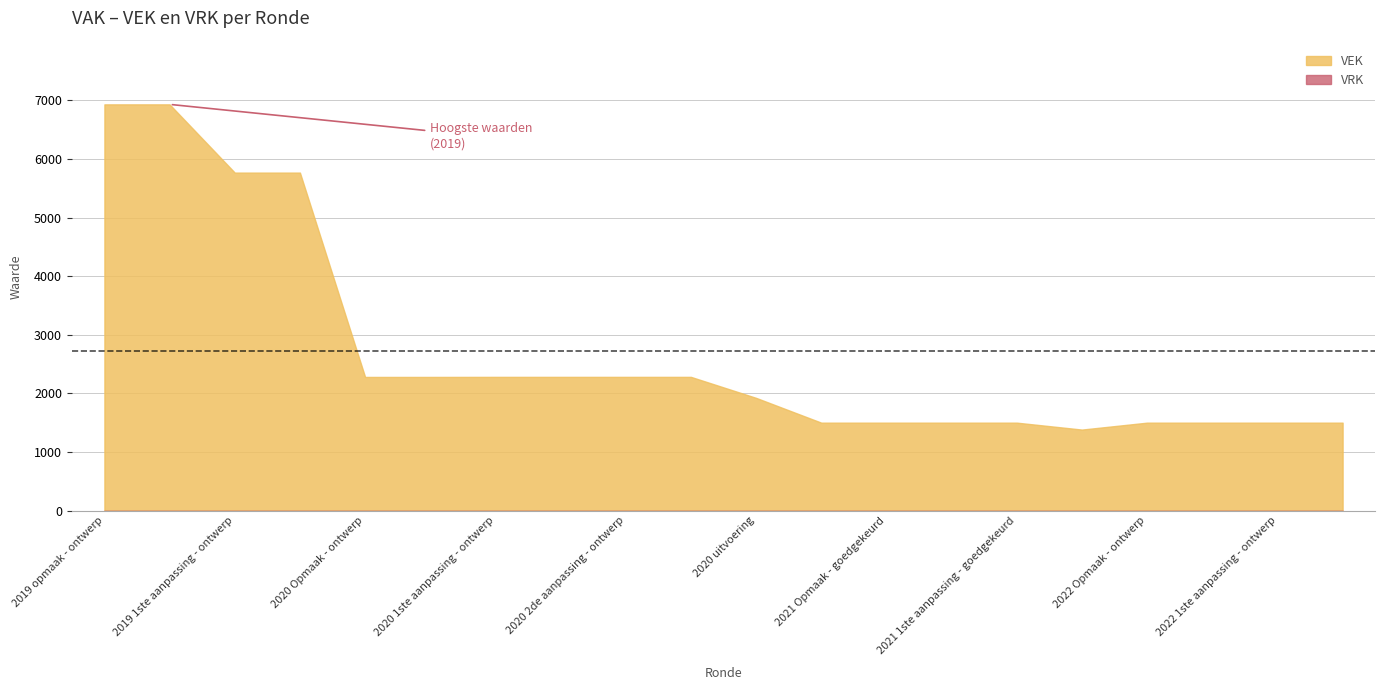

What is the total value across all series at 2020 1ste aanpassing - ontwerp?

2281